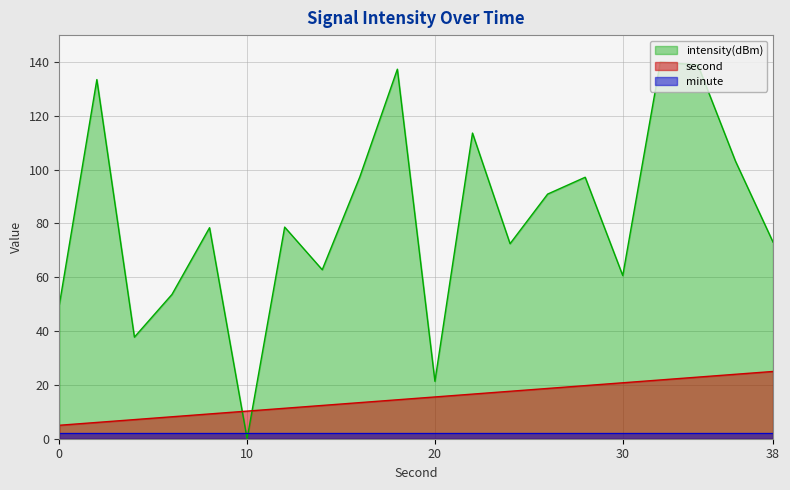

True or false: second has more than 2 interior local peaks.

False